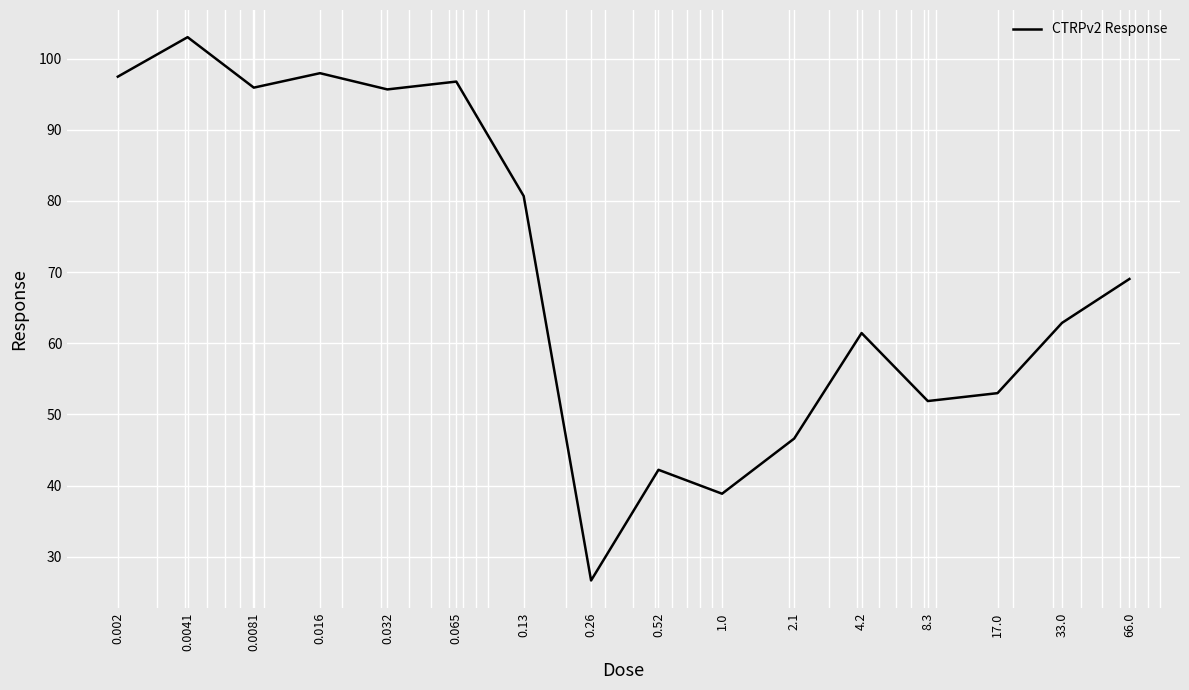

Count the number of categories in the chart.

16